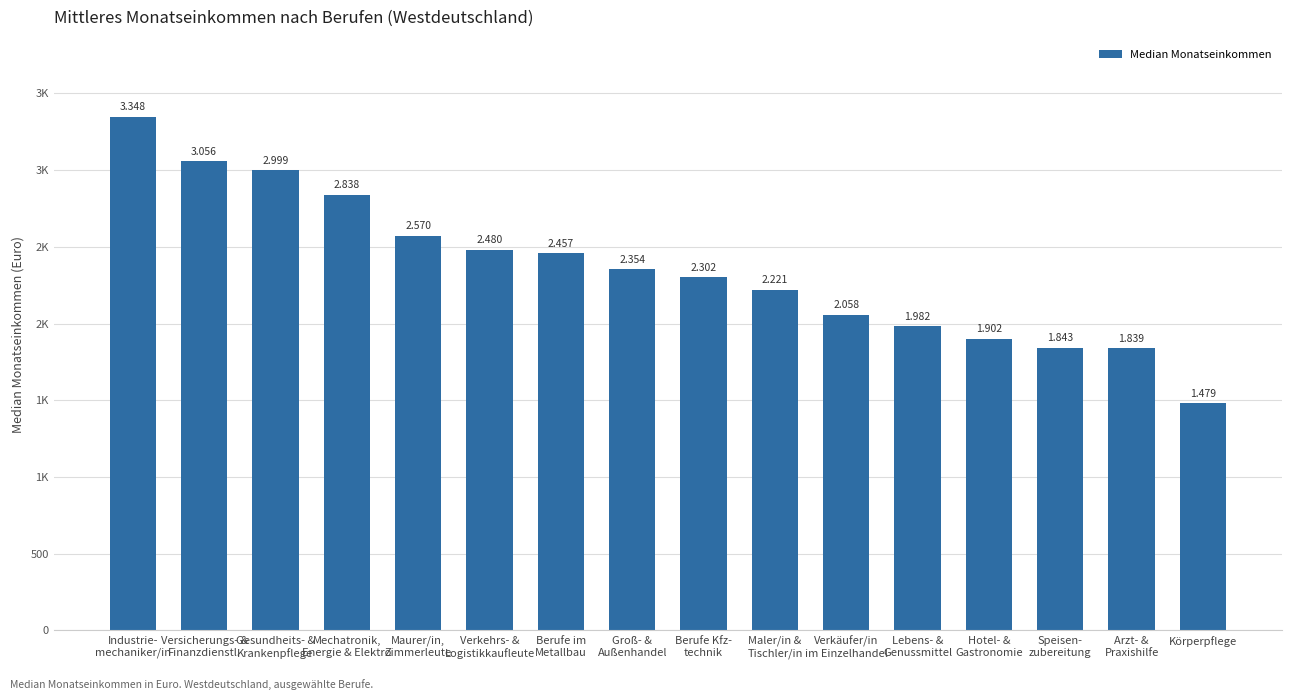

Does the chart contain any negative values?

No